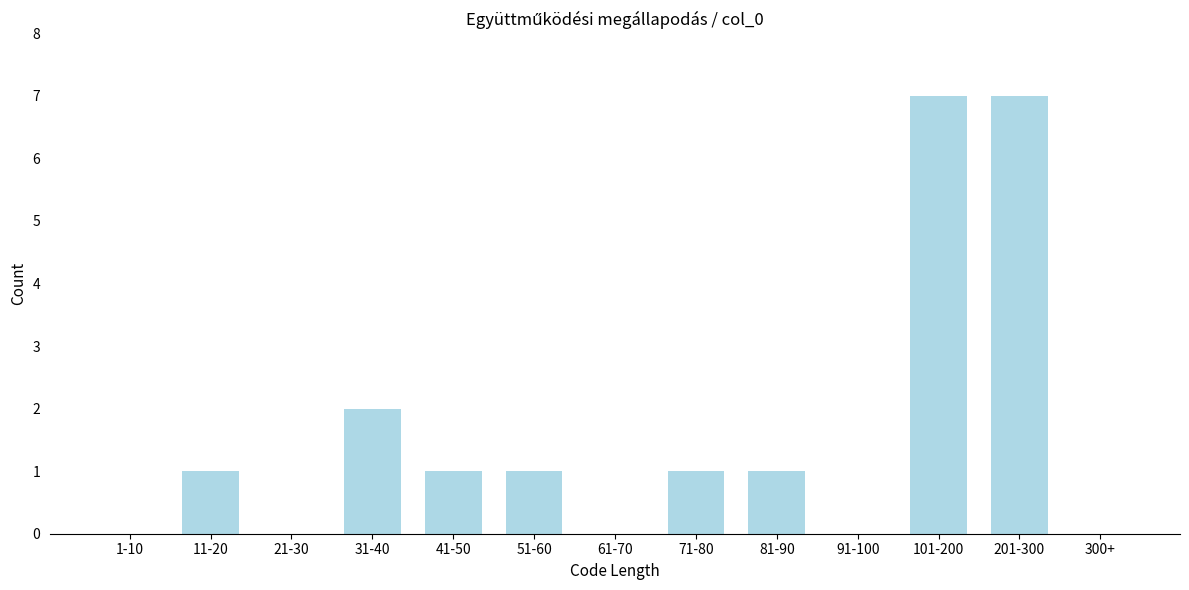

Reading left to right, transcribe all the data shown in this chart.

1-10=0	11-20=1	21-30=0	31-40=2	41-50=1	51-60=1	61-70=0	71-80=1	81-90=1	91-100=0	101-200=7	201-300=7	300+=0